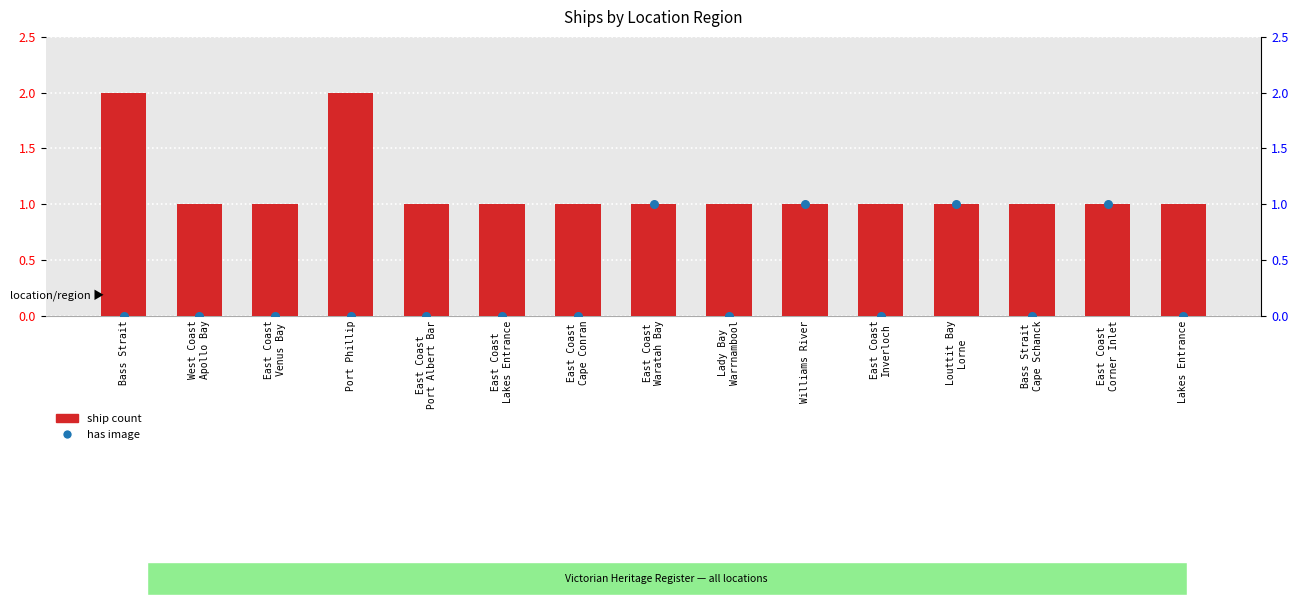

What is the total value across all series at West Coast
Apollo Bay?

1